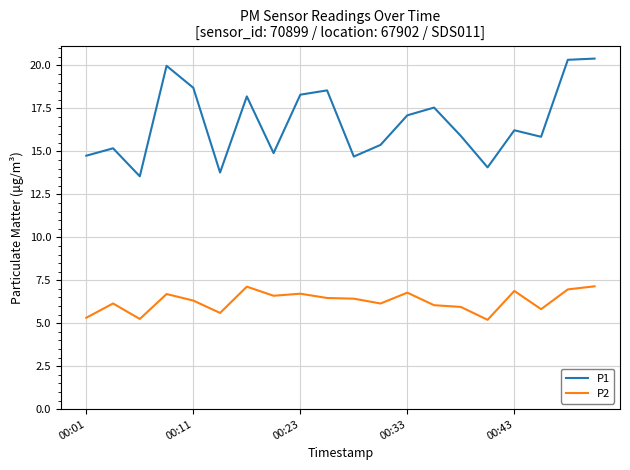

True or false: P2 and P1 cross at least once.

False